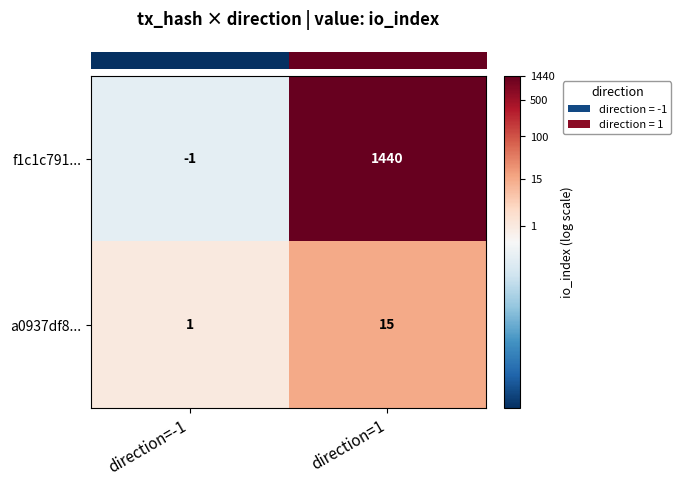

Rank the series by their maximum value, from lowest to highest.

a0937df8..., f1c1c791...